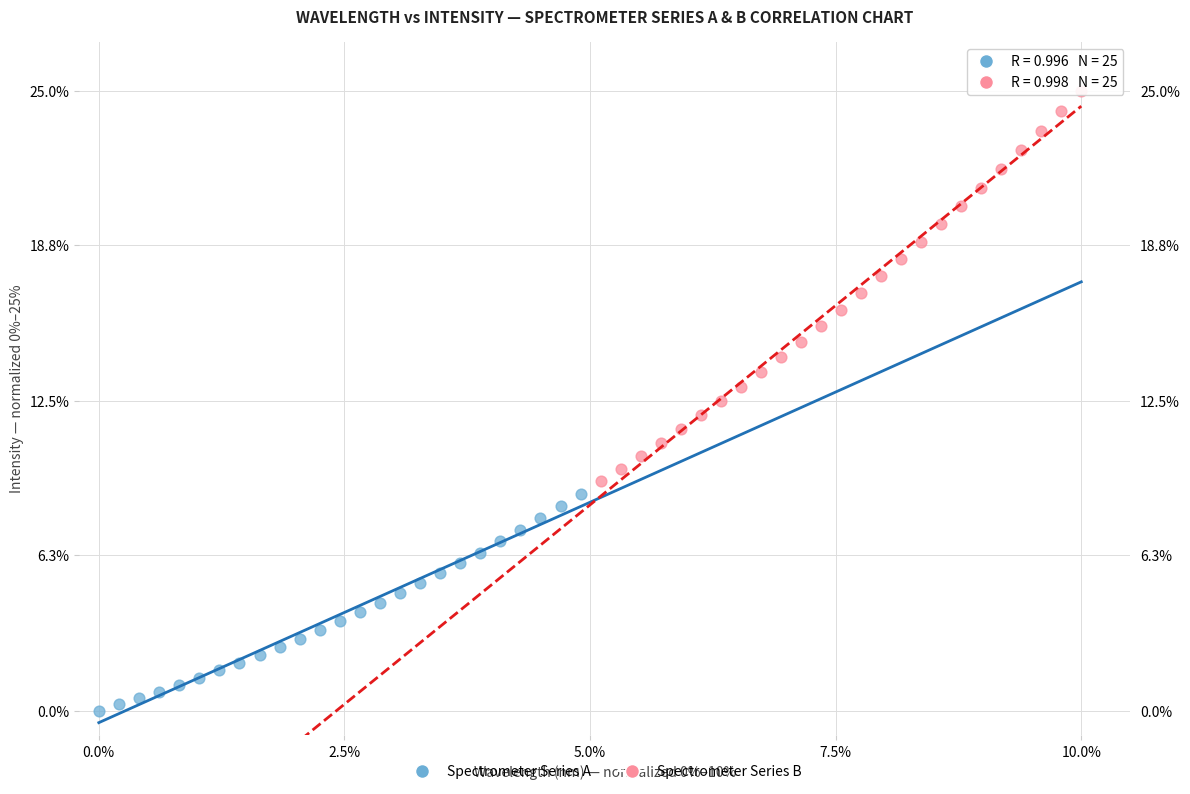

Which series has the widest spread of Y values?

Spectrometer Series B